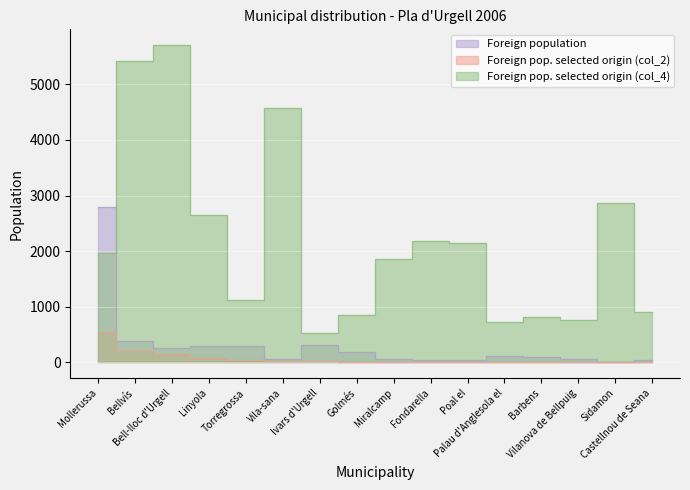

What is the maximum value for Foreign pop. selected origin (col_4)?

5703